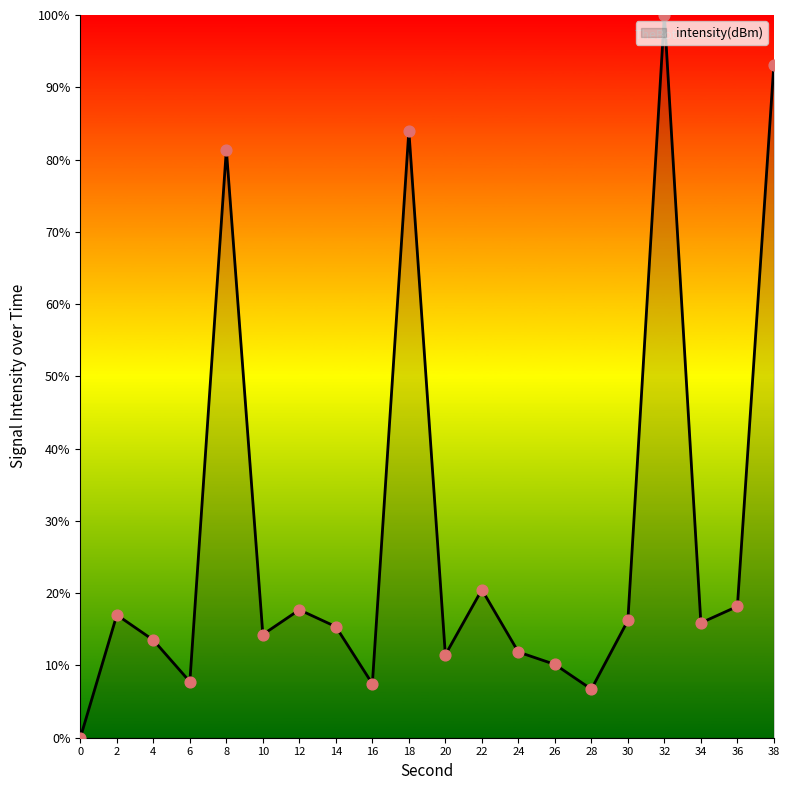

What is the change in value from 4 to 8?

+67.9